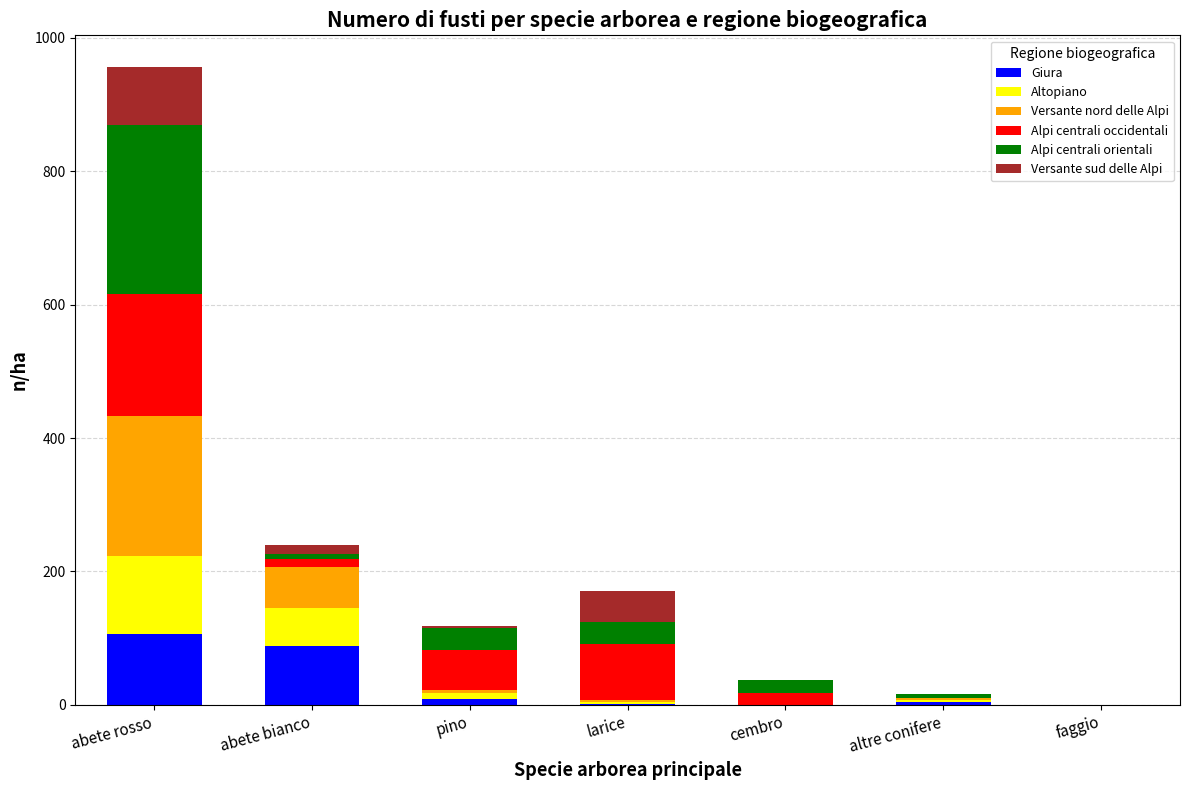

At which category is the sum across all series the highest?

abete rosso